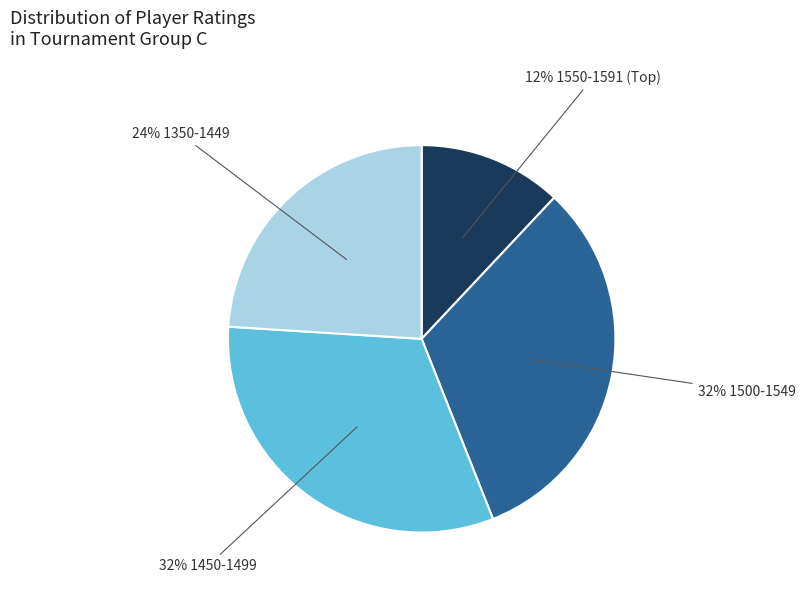

Does any single category account for the majority?

No